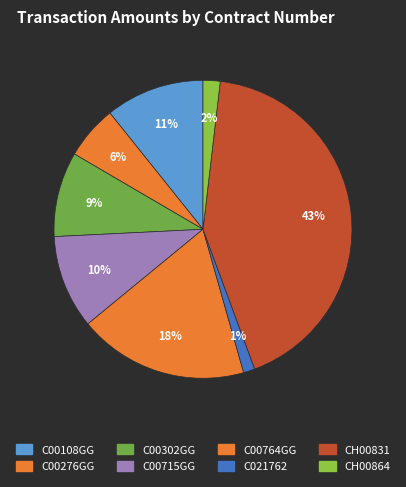

To the nearest percent, what is the combined percentage of C00715GG and CH00831?

53%